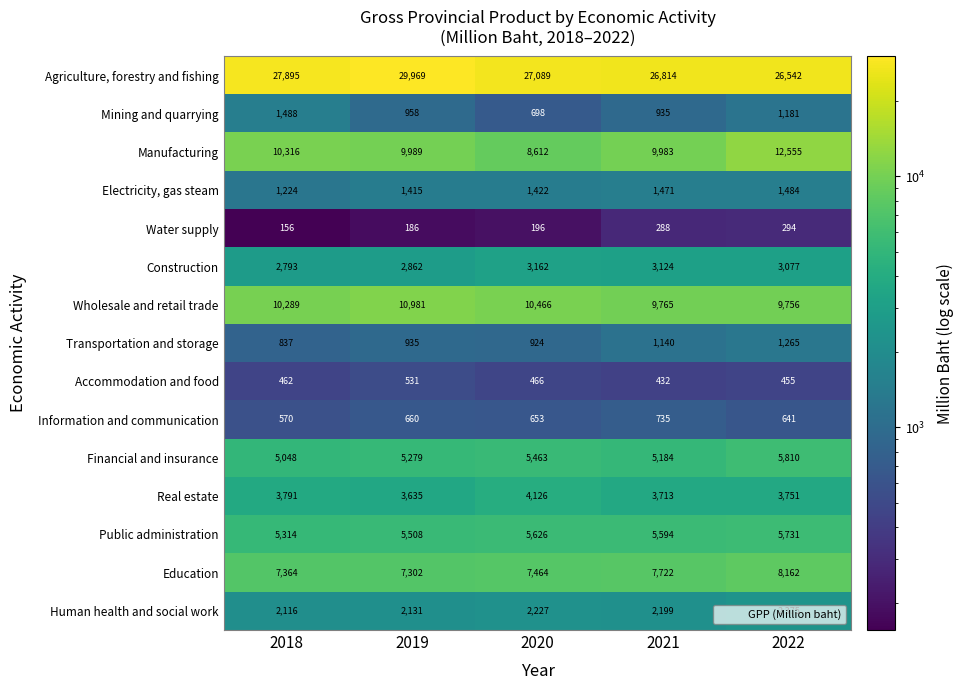

Where does the Manufacturing series first go above 9989?

2018